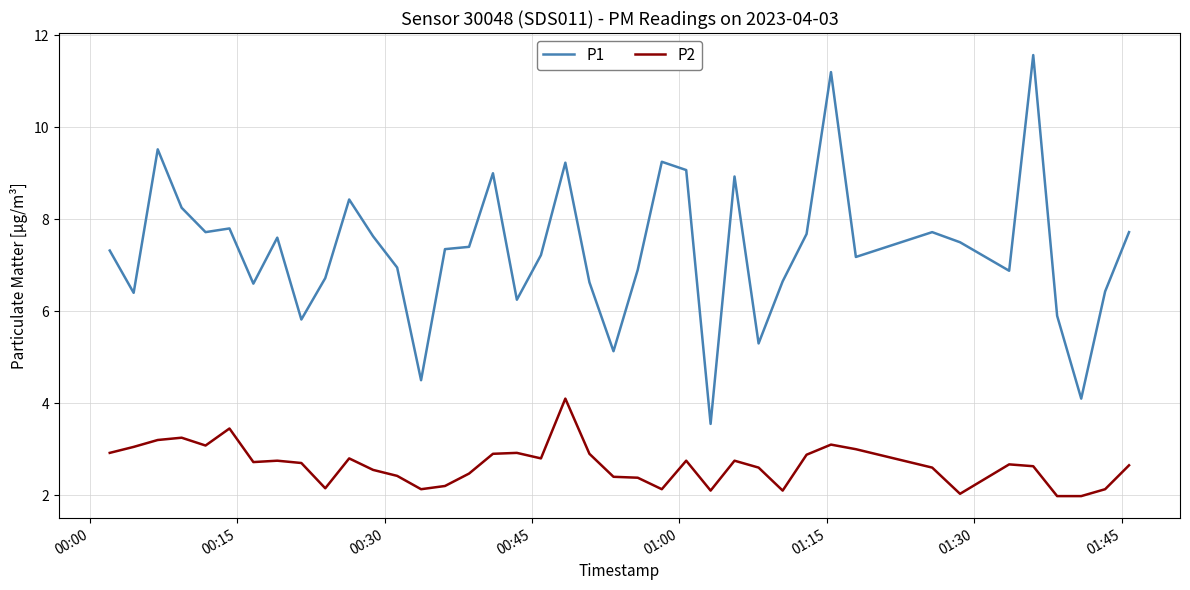

How many lines are shown in the chart?

2